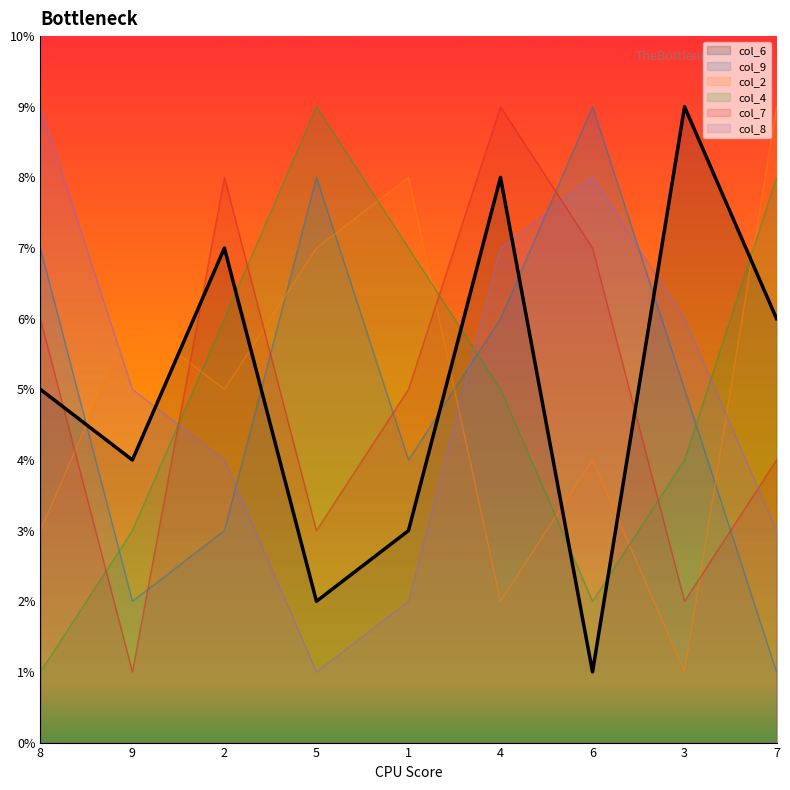

Is the value of col_9 at 3 greater than the value of col_6 at 4?

No